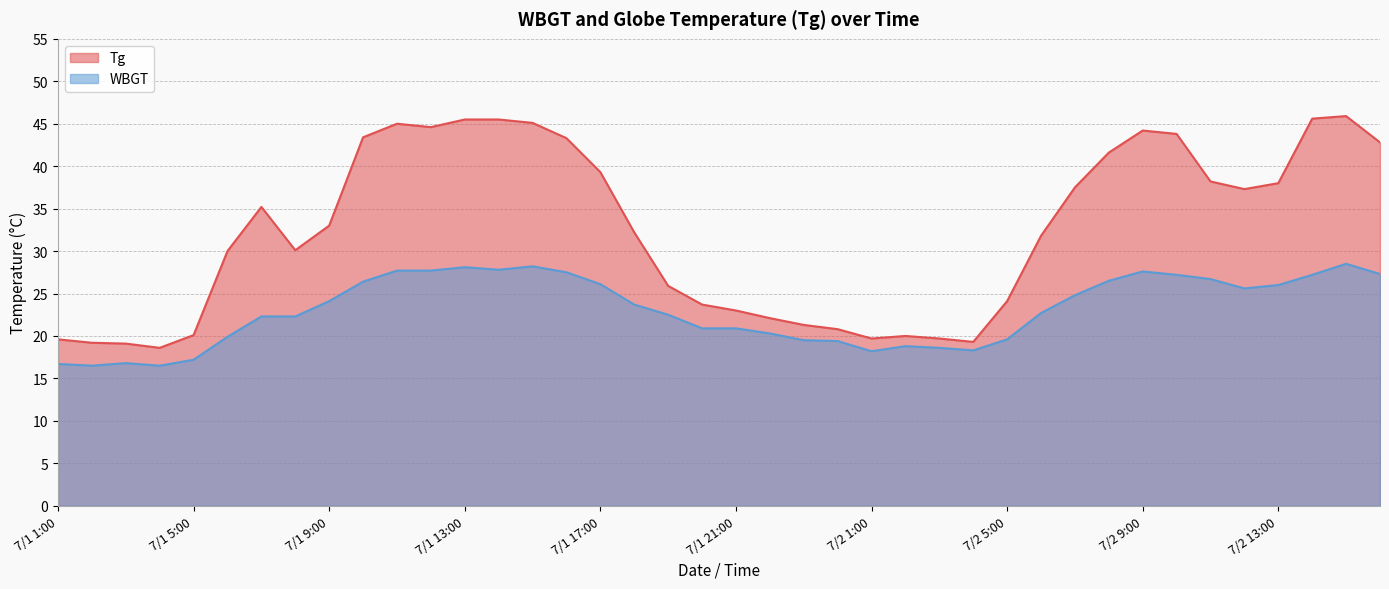

Between 7/1 23:00 and 7/2 8:00, which is larger?

7/2 8:00